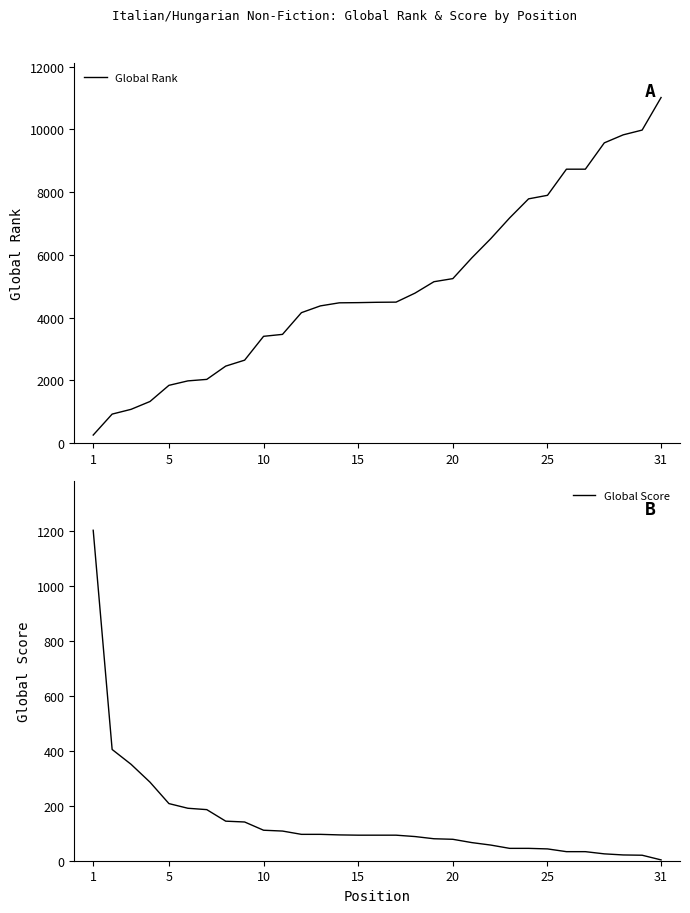

The value of Global Rank at 31 is 3184. True or false?

False